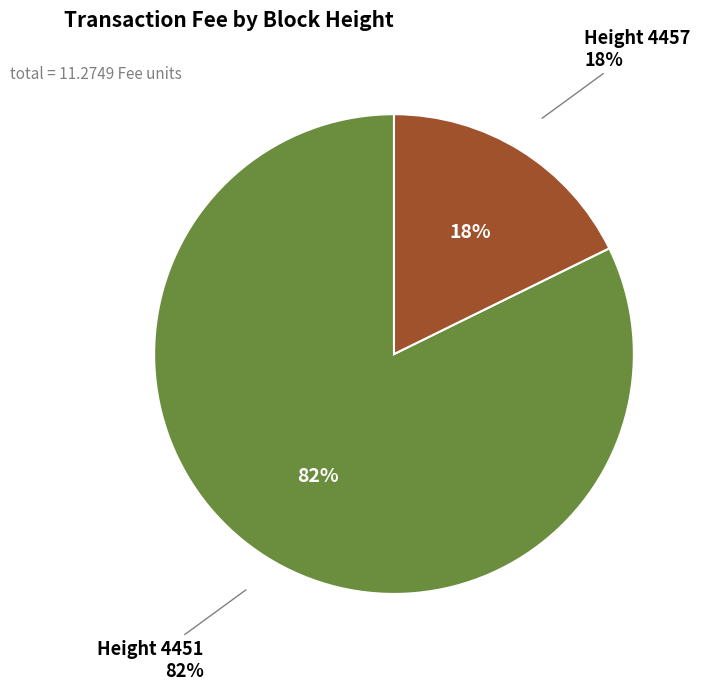

What percentage is the 4451 slice, to the nearest percent?

82%